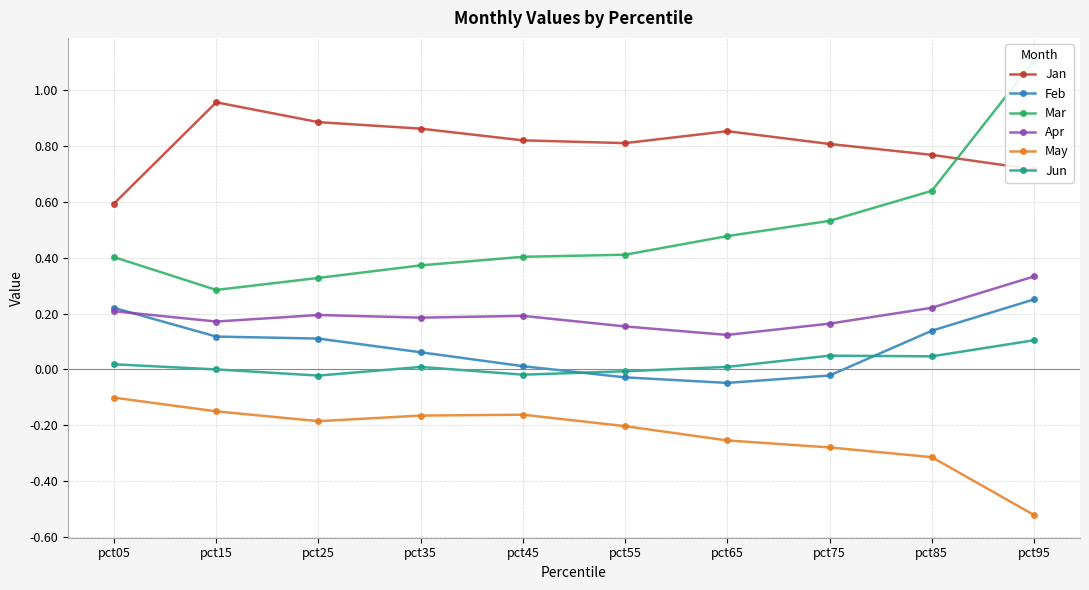

At which category does Feb reach its first local valley?

pct65